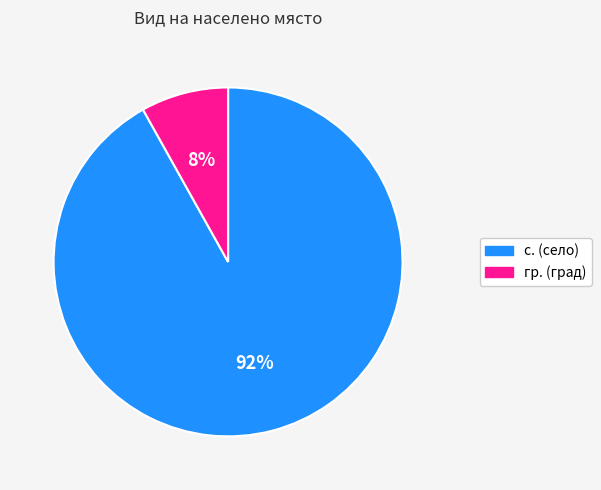

To the nearest percent, what is the difference between the largest and smallest slice percentages?

84%